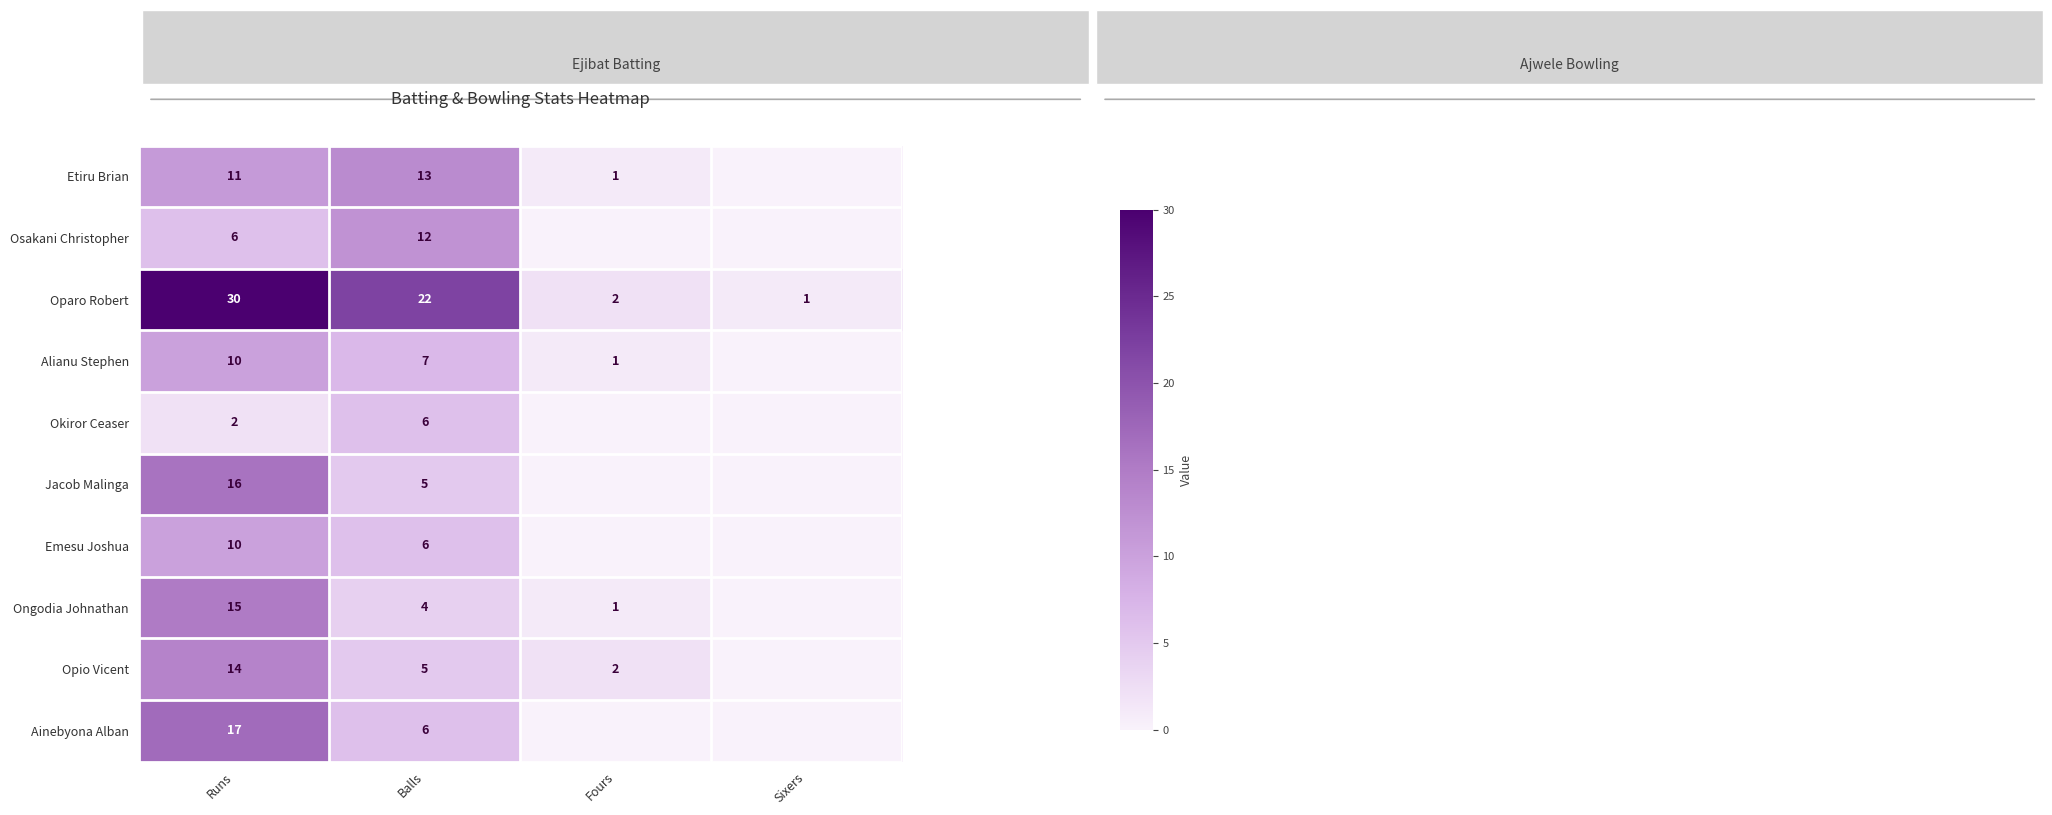

At which category does the chart reach its minimum across all series?

Sixers